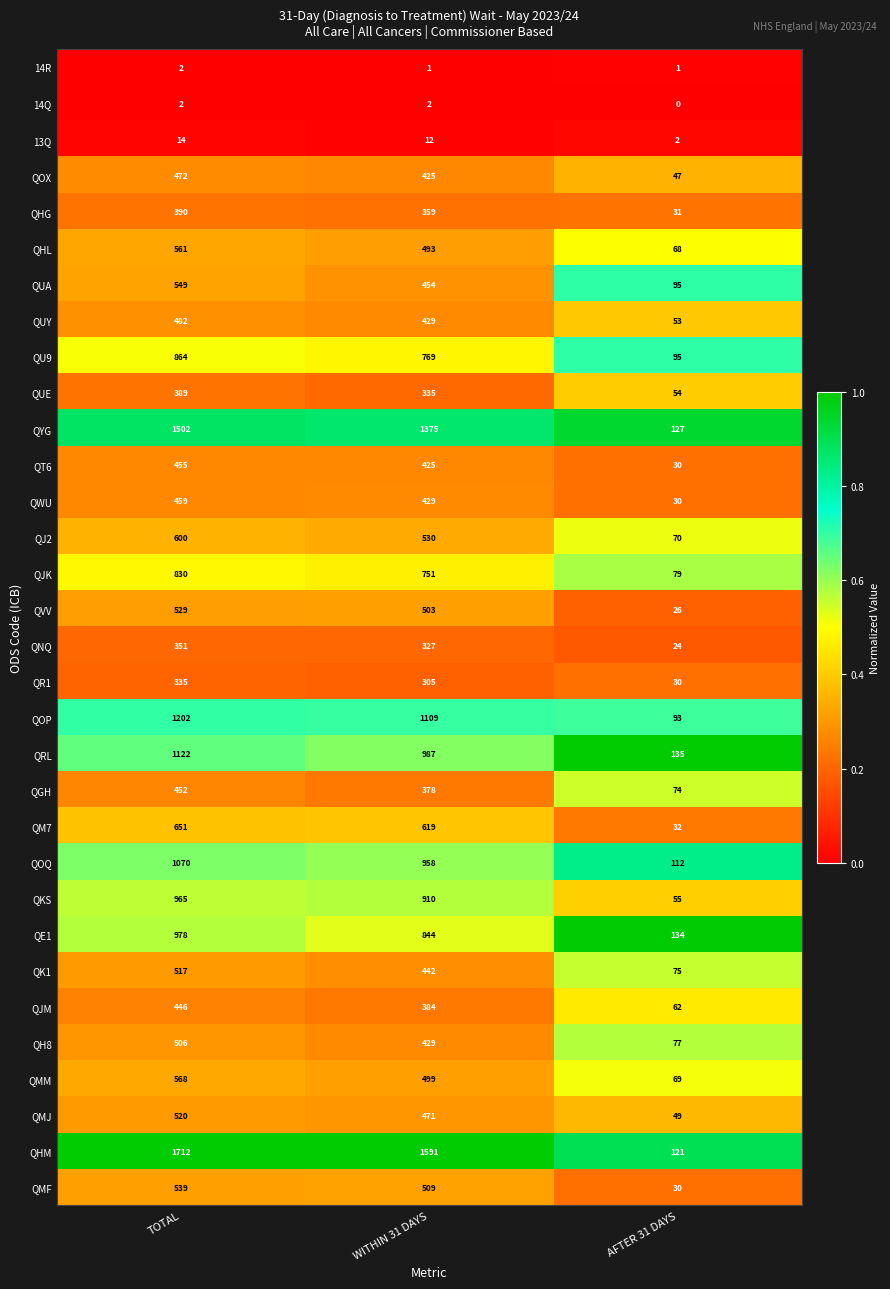

At which category is the sum across all series the highest?

TOTAL